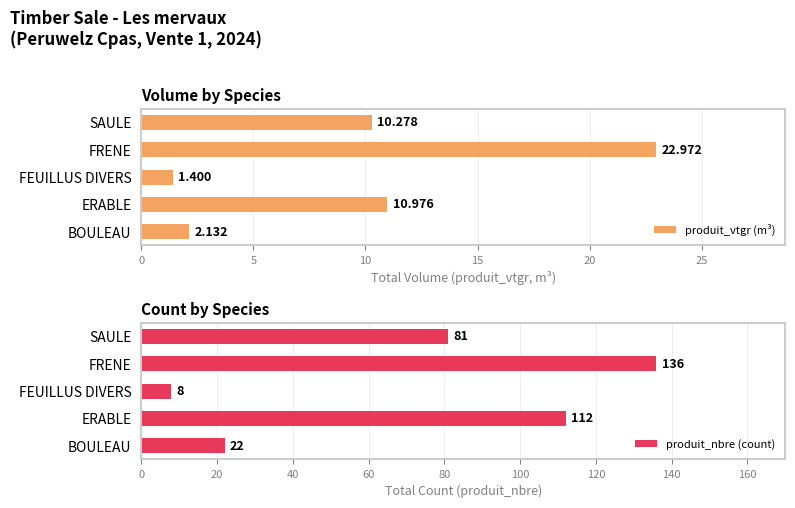

List the series in order of their peak value, lowest first.

produit_vtgr (m³), produit_nbre (count)